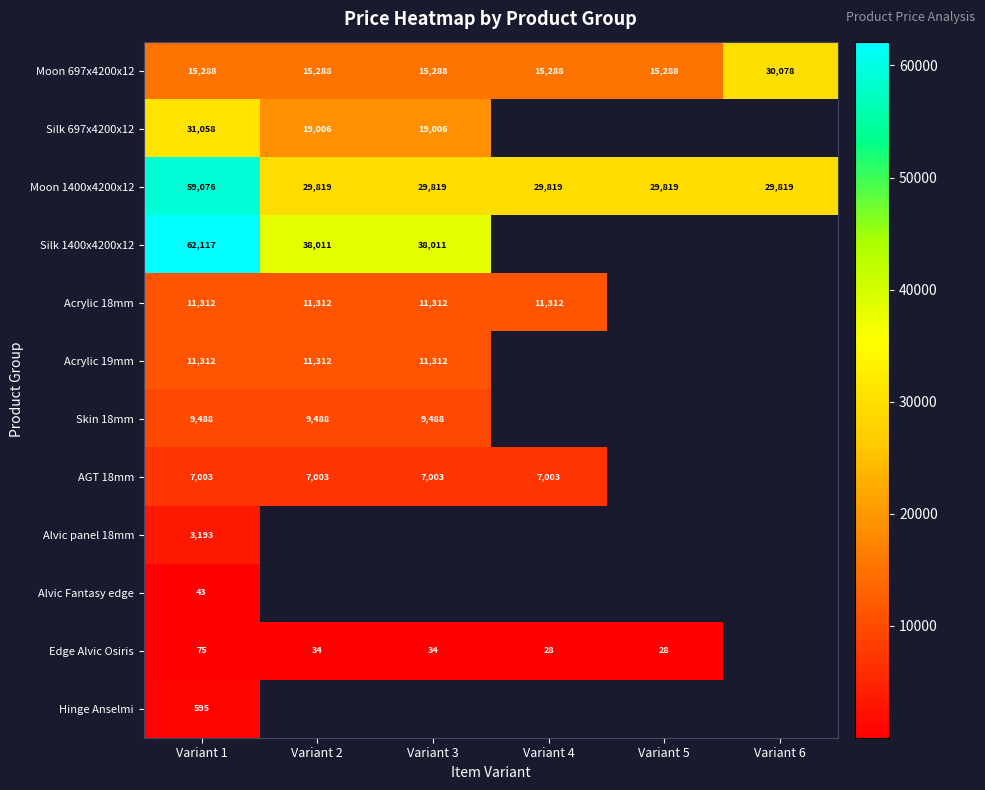

At how many categories does at least one series exceed 4414?

6